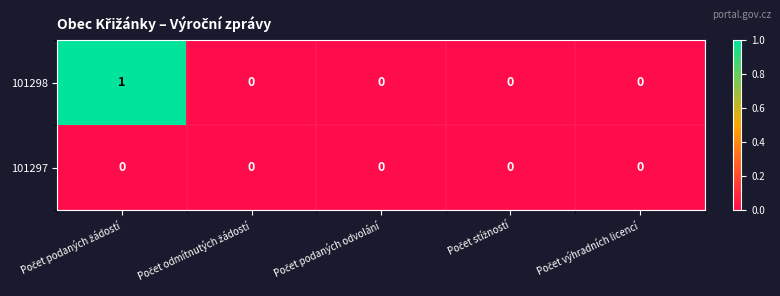

Rank the series by their maximum value, from highest to lowest.

101298, 101297